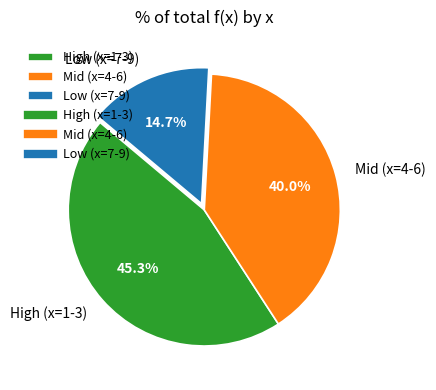

How many slices are in this pie chart?

3